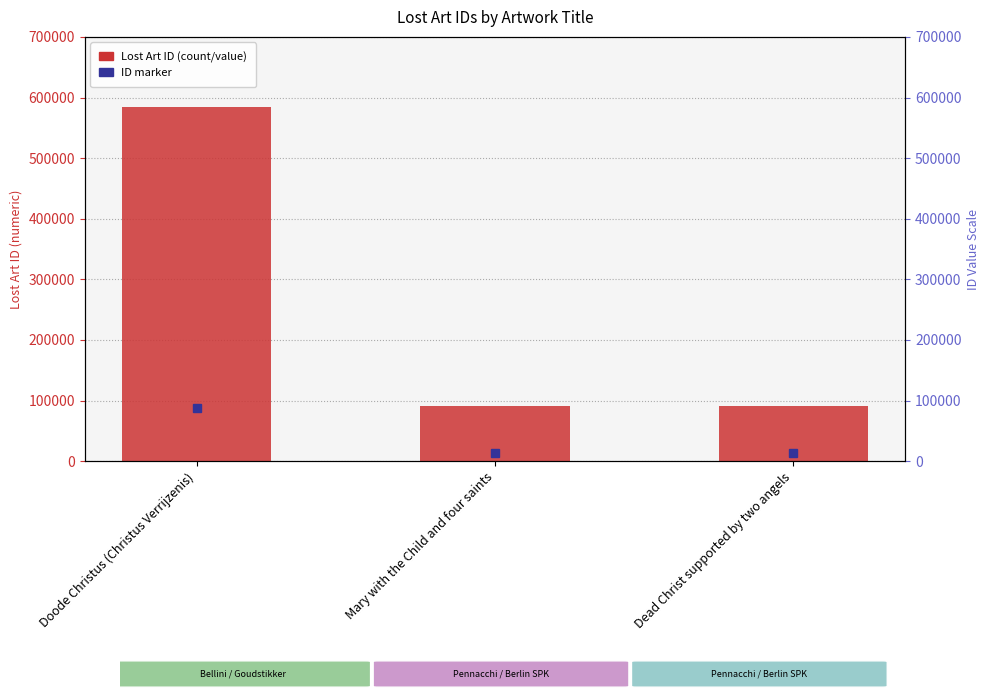

Reading left to right, transcribe all the data shown in this chart.

Doode Christus (Christus Verrijzenis)=583918	Mary with the Child and four saints=91697	Dead Christ supported by two angels=91714